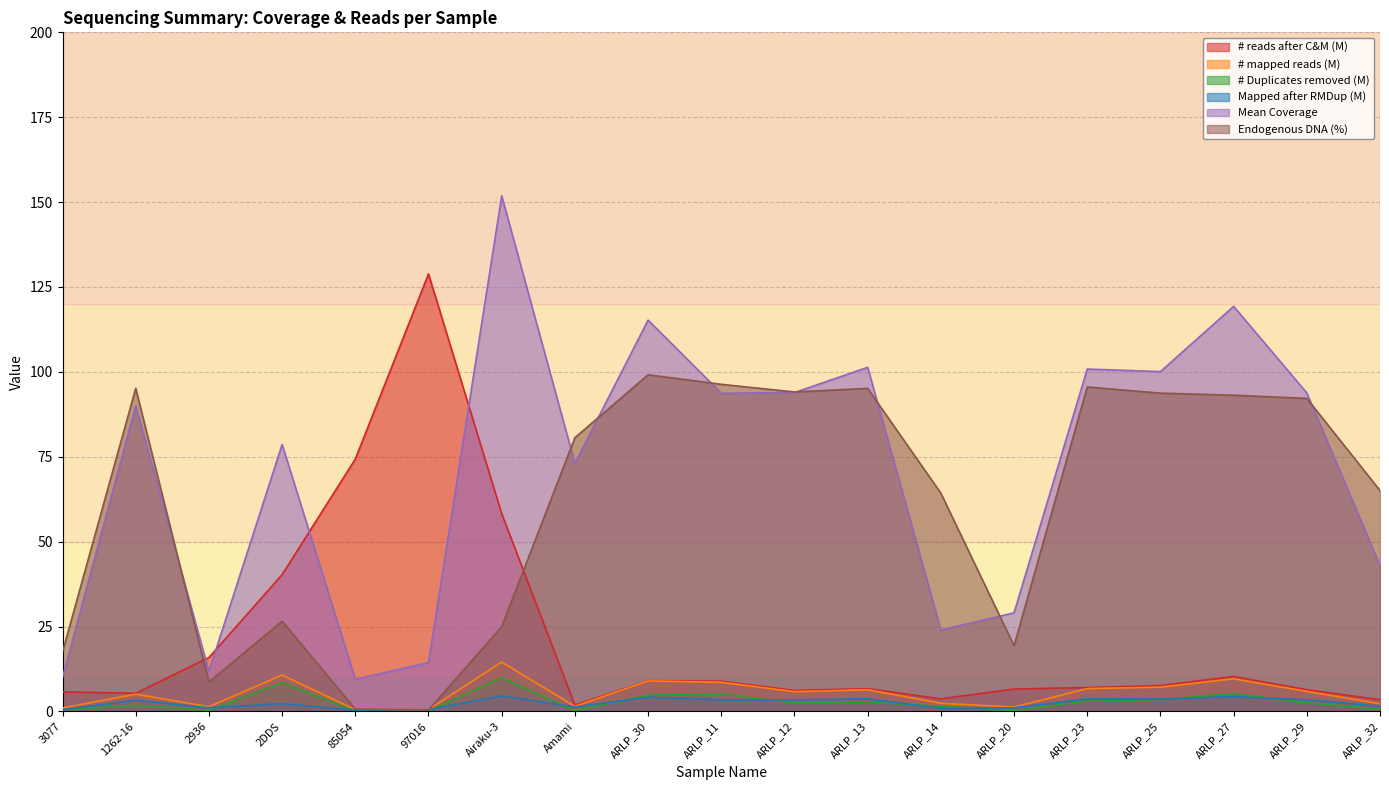

Reading right to left, extract all data points from this chart.

# reads after C&M: ARLP_32=3.4	ARLP_29=6.4	ARLP_27=10.3	ARLP_25=7.6	ARLP_23=7.0	ARLP_20=6.6	ARLP_14=3.7	ARLP_13=6.7	ARLP_12=6.2	ARLP_11=8.9	ARLP_30=9.1	Amami=1.8	Airaku-3=58.2	97016=128.9	85054=74.3	2DDS=40.3	2936=15.9	1262-16=5.3	3077=5.7
# mapped reads: ARLP_32=2.2	ARLP_29=5.9	ARLP_27=9.6	ARLP_25=7.1	ARLP_23=6.7	ARLP_20=1.3	ARLP_14=2.4	ARLP_13=6.4	ARLP_12=5.8	ARLP_11=8.6	ARLP_30=9.0	Amami=1.5	Airaku-3=14.5	97016=0.6	85054=0.5	2DDS=10.7	2936=1.4	1262-16=5.1	3077=1.0
# Duplicates removed: ARLP_32=0.7	ARLP_29=2.5	ARLP_27=5.2	ARLP_25=3.5	ARLP_23=3.0	ARLP_20=0.2	ARLP_14=1.5	ARLP_13=2.7	ARLP_12=2.4	ARLP_11=5.2	ARLP_30=4.8	Amami=0.2	Airaku-3=10.0	97016=0.0	85054=0.1	2DDS=8.4	2936=0.3	1262-16=1.8	3077=0.5
Mapped after RMDup: ARLP_32=1.6	ARLP_29=3.4	ARLP_27=4.3	ARLP_25=3.6	ARLP_23=3.7	ARLP_20=1.1	ARLP_14=0.9	ARLP_13=3.7	ARLP_12=3.4	ARLP_11=3.4	ARLP_30=4.2	Amami=1.3	Airaku-3=4.6	97016=0.5	85054=0.3	2DDS=2.3	2936=1.1	1262-16=3.3	3077=0.5
Mean Coverage: ARLP_32=43.0	ARLP_29=93.8	ARLP_27=119.3	ARLP_25=100.1	ARLP_23=100.8	ARLP_20=29.0	ARLP_14=24.0	ARLP_13=101.3	ARLP_12=93.9	ARLP_11=93.7	ARLP_30=115.2	Amami=73.1	Airaku-3=151.8	97016=14.4	85054=9.5	2DDS=78.6	2936=11.8	1262-16=90.0	3077=10.0
Endogenous DNA (%): ARLP_32=65.0	ARLP_29=92.2	ARLP_27=93.1	ARLP_25=93.7	ARLP_23=95.5	ARLP_20=19.3	ARLP_14=64.3	ARLP_13=95.1	ARLP_12=94.1	ARLP_11=96.3	ARLP_30=99.1	Amami=80.6	Airaku-3=24.9	97016=0.4	85054=0.7	2DDS=26.6	2936=8.6	1262-16=95.2	3077=17.5